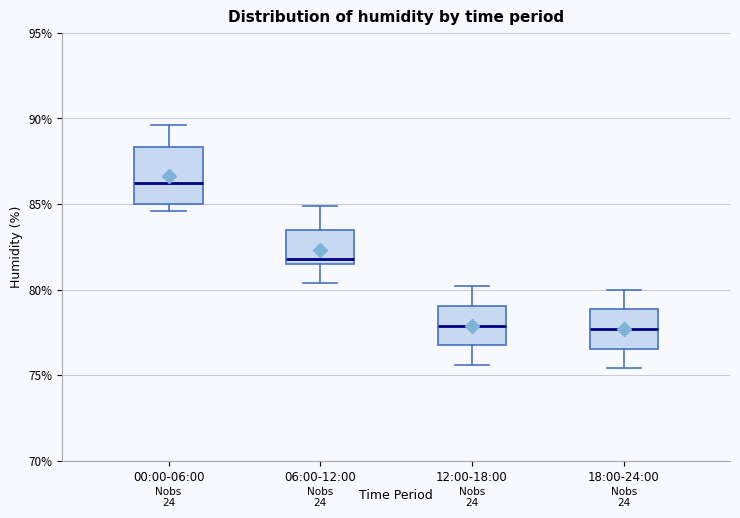

Reading left to right, transcribe this box plot: for each box, give where its median line is, the range the box spans, and where its two whiskers end, as read against the y-axis. The values are not printed on the chart, so give them approximately, as read against the axis.

00:00-06:00: median 86.0, box 85.0 to 88.5, whiskers 84.5 to 89.5
06:00-12:00: median 82.0, box 81.5 to 83.5, whiskers 80.5 to 85.0
12:00-18:00: median 78.0, box 77.0 to 79.0, whiskers 75.5 to 80.0
18:00-24:00: median 77.5, box 76.5 to 79.0, whiskers 75.5 to 80.0